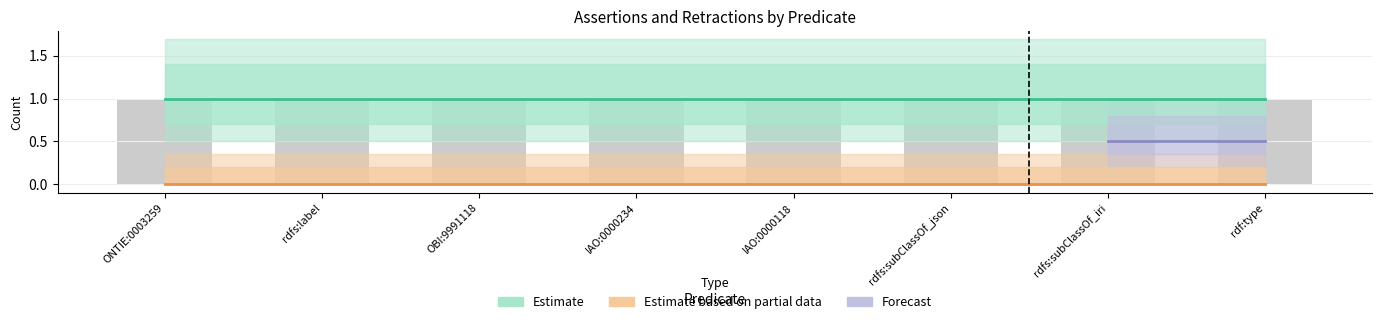

What is the label of the 6th bar from the left?

rdfs:subClassOf_json